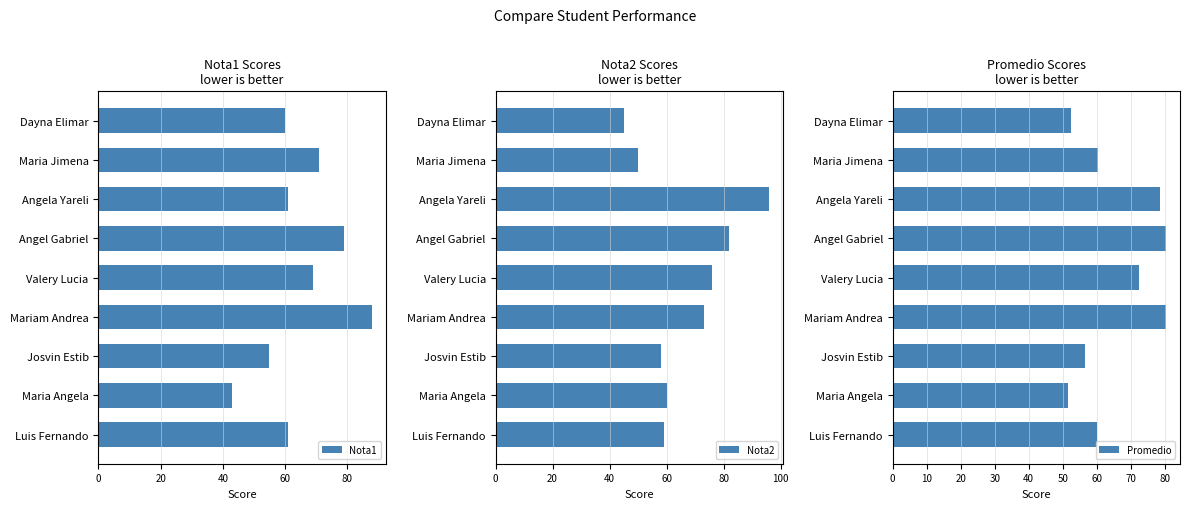

Reading left to right, list all the values displayed in this chart.

Nota1: 61.0	43.0	55.0	88.0	69.0	79.0	61.0	71.0	60.0
Nota2: 59.0	60.0	58.0	73.0	76.0	82.0	96.0	50.0	45.0
Promedio: 60.0	51.5	56.5	80.5	72.5	80.5	78.5	60.5	52.5